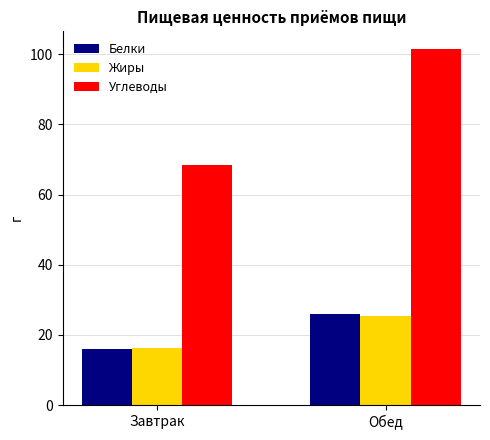

What is the lowest value of the Углеводы series?

68.3